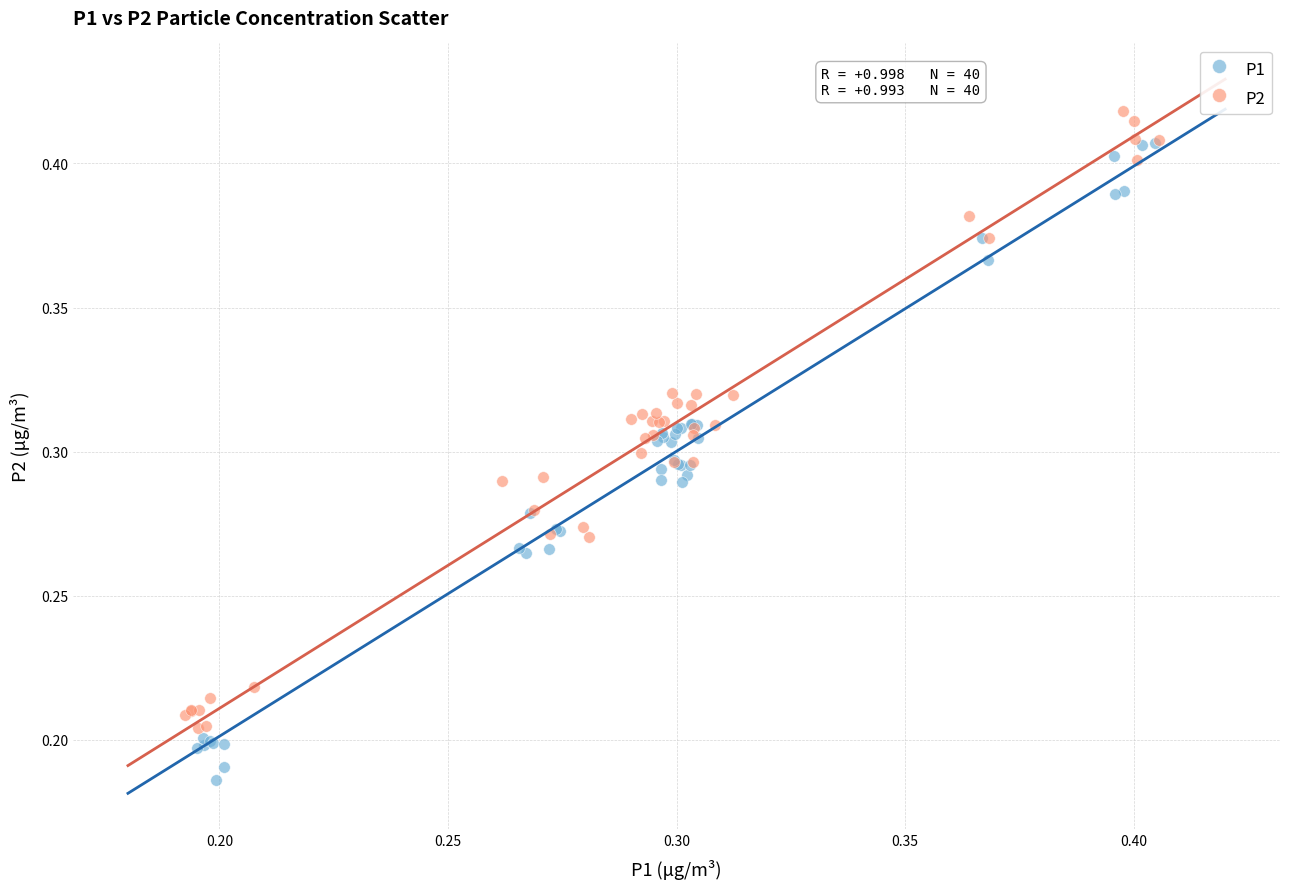

Which series has the largest Y range (max minus min)?

P1